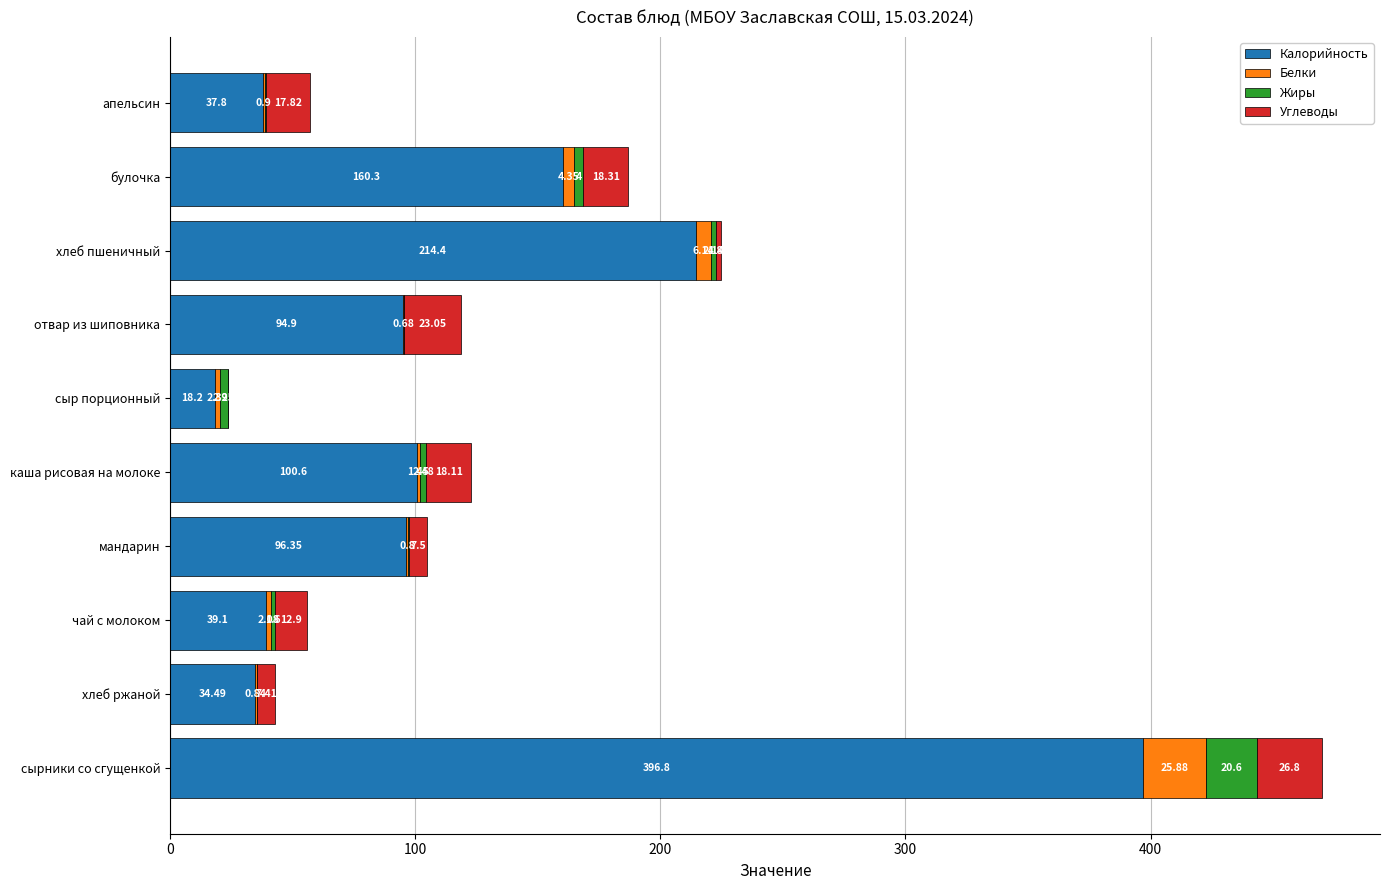

At which label is Калорийность closest to 207?

хлеб пшеничный